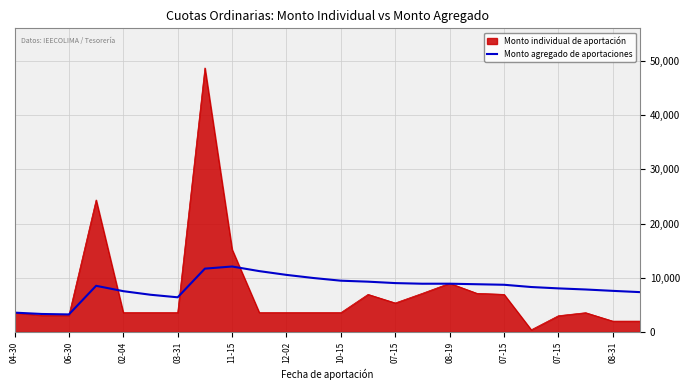

What is the maximum value shown in the chart?

48732.0